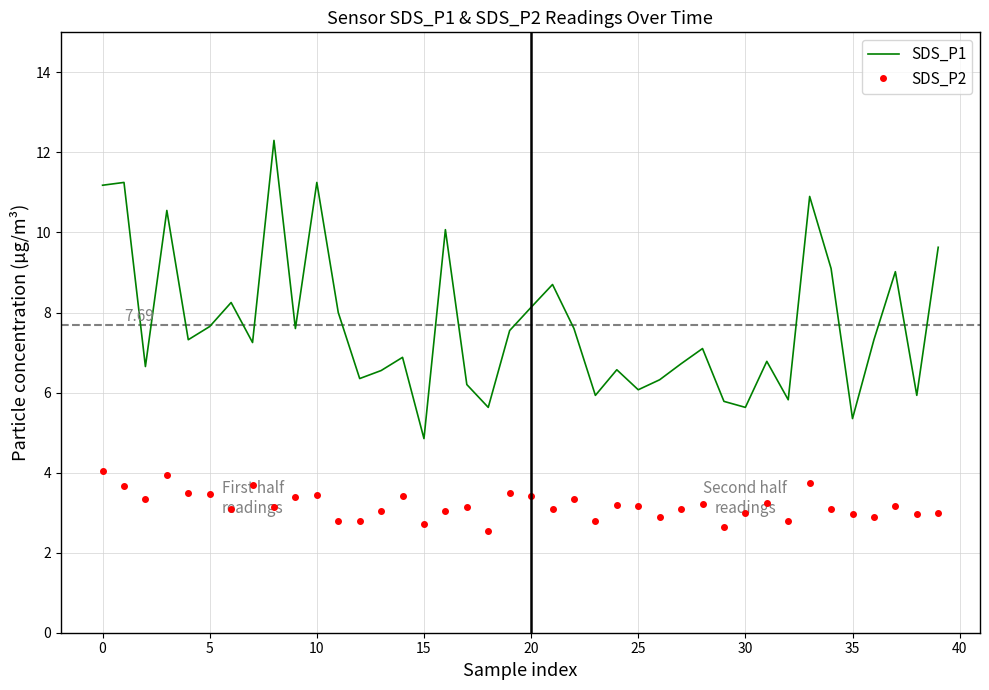

What is the sum of all SDS_P2 values?

127.5